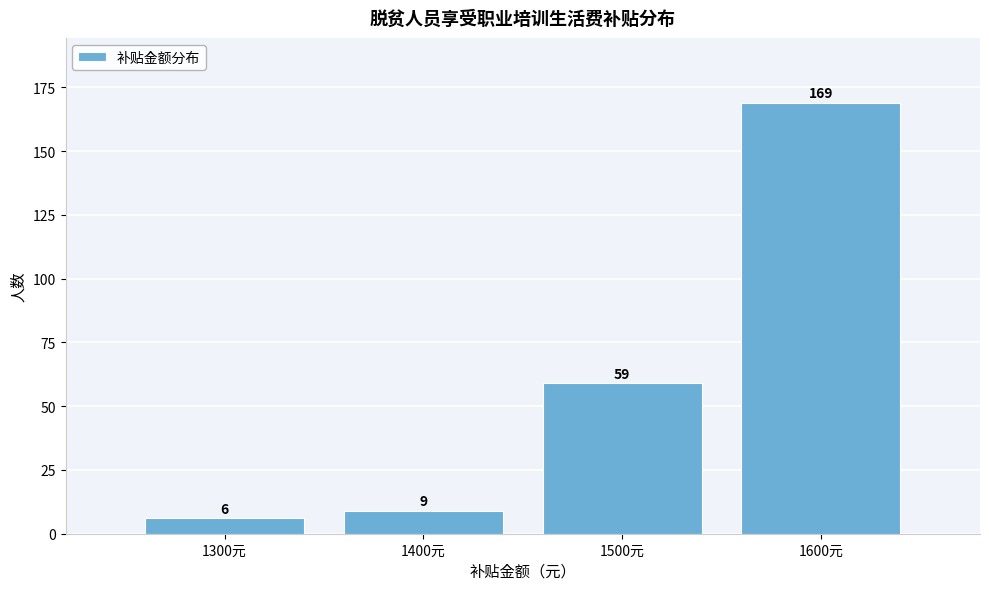

Reading left to right, transcribe all the data shown in this chart.

1300元=6	1400元=9	1500元=59	1600元=169